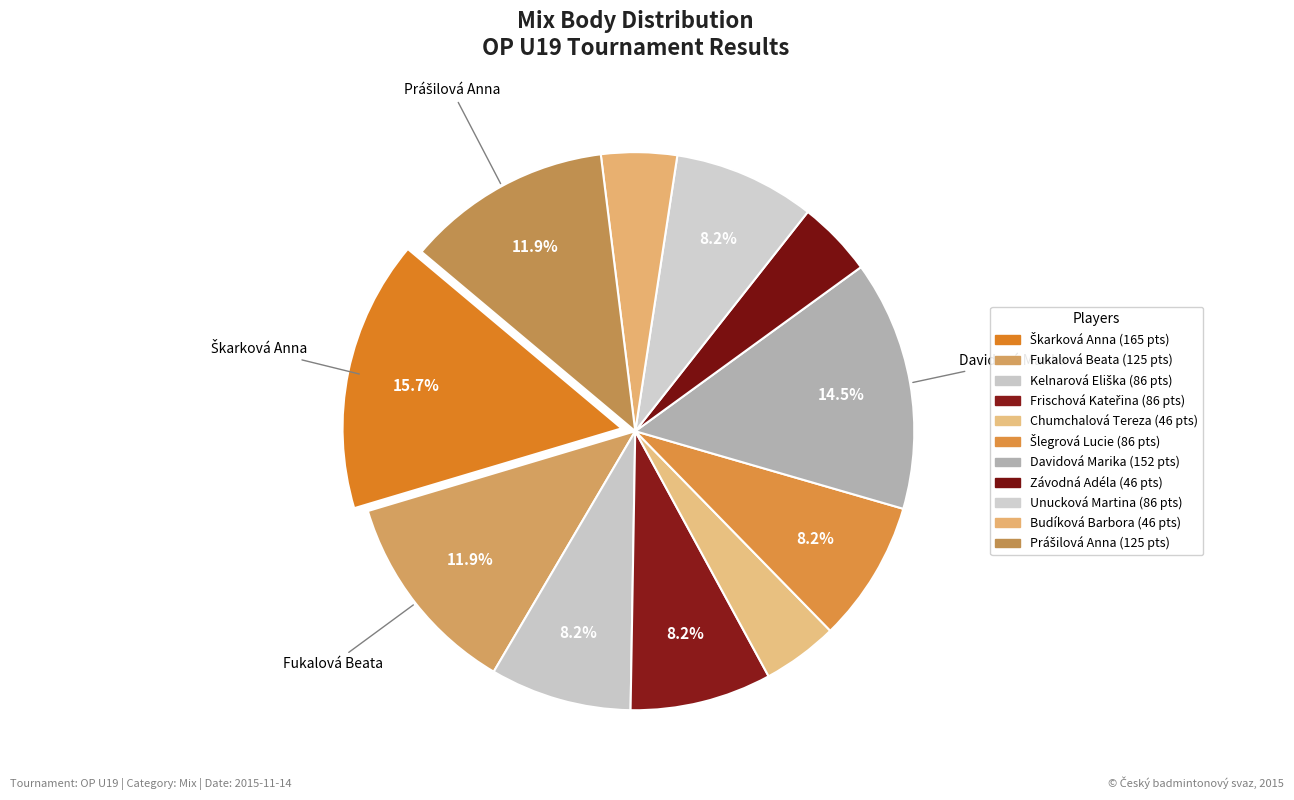

True or false: Unucková Martina accounts for 1% of the total.

False